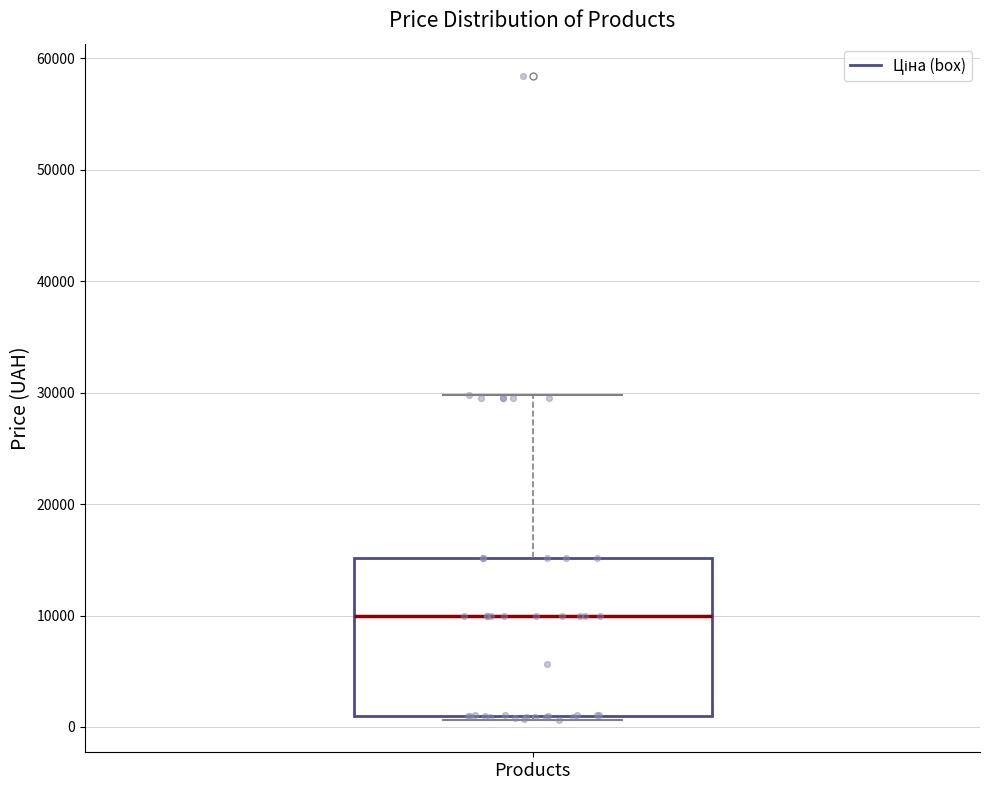

Read this box plot against the y-axis: the position of the median line, the range covered by the box, and the ends of both whiskers. The values are not printed on the chart, so give them approximately, as read against the axis.

median 10000, box 1000 to 15000, whiskers 1000 (just below the box's lower edge) to 30000